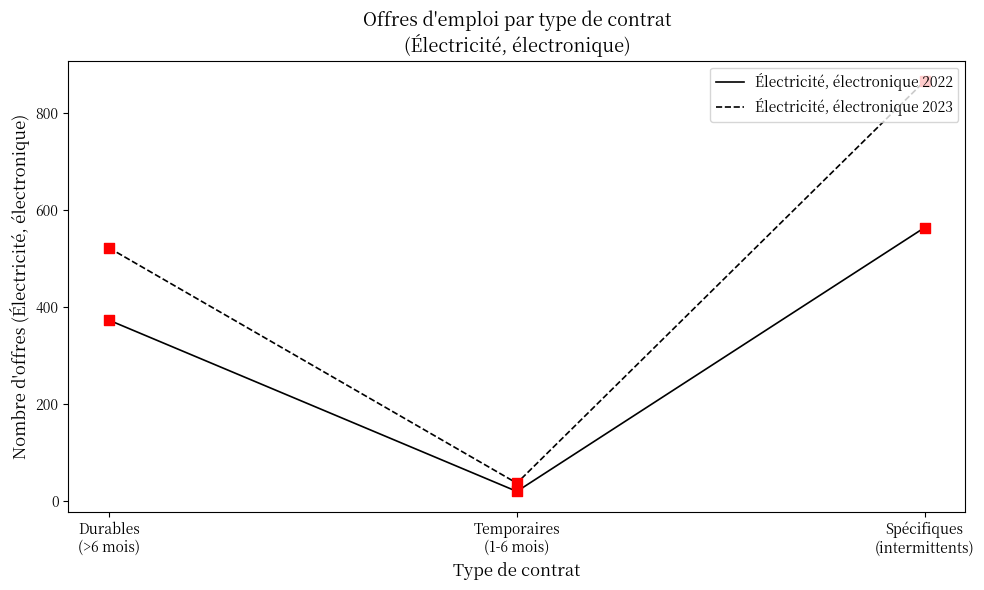

What are all the series names shown in the legend?

Électricité, électronique 2022, Électricité, électronique 2023